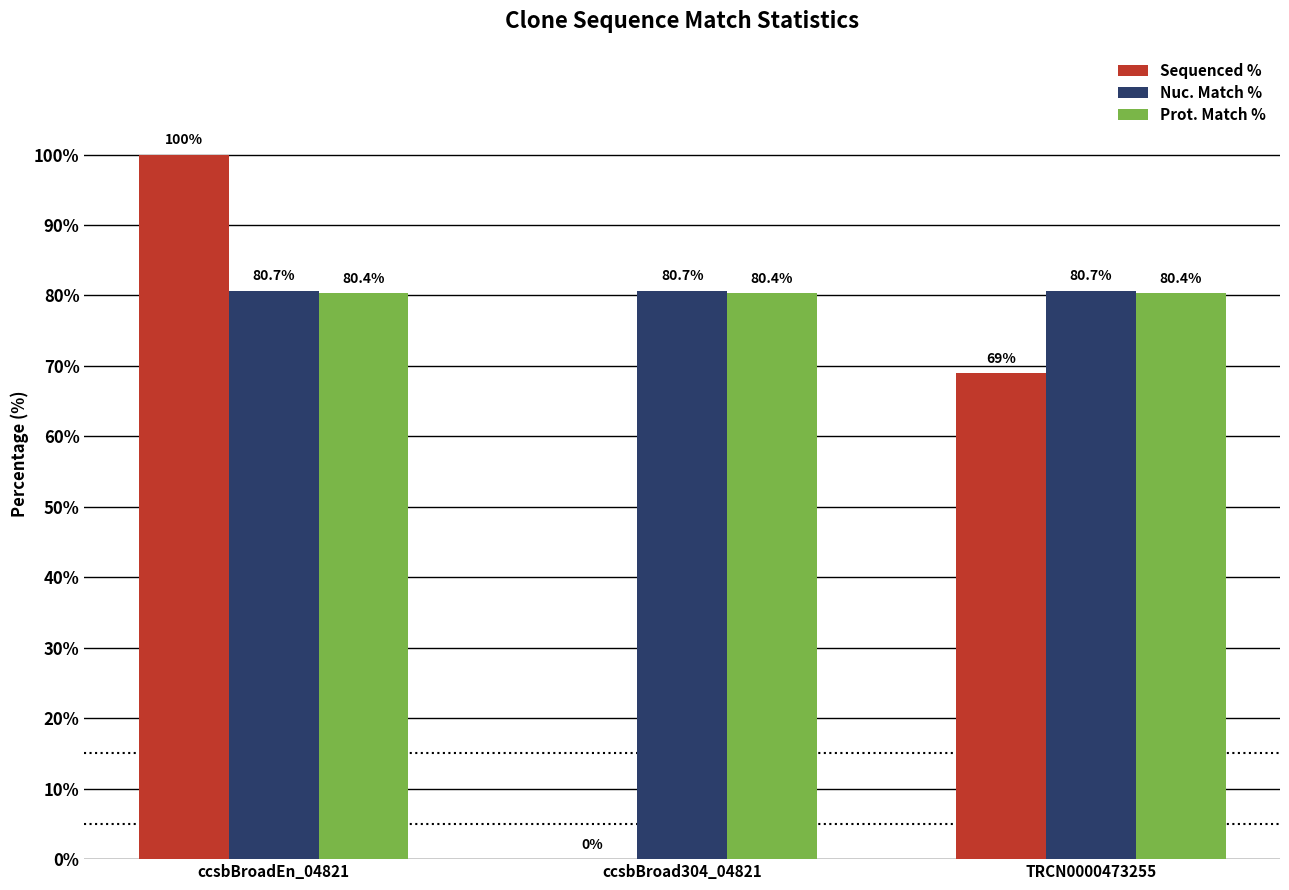

True or false: Sequenced % has a value of 60.0 at ccsbBroadEn_04821.

False